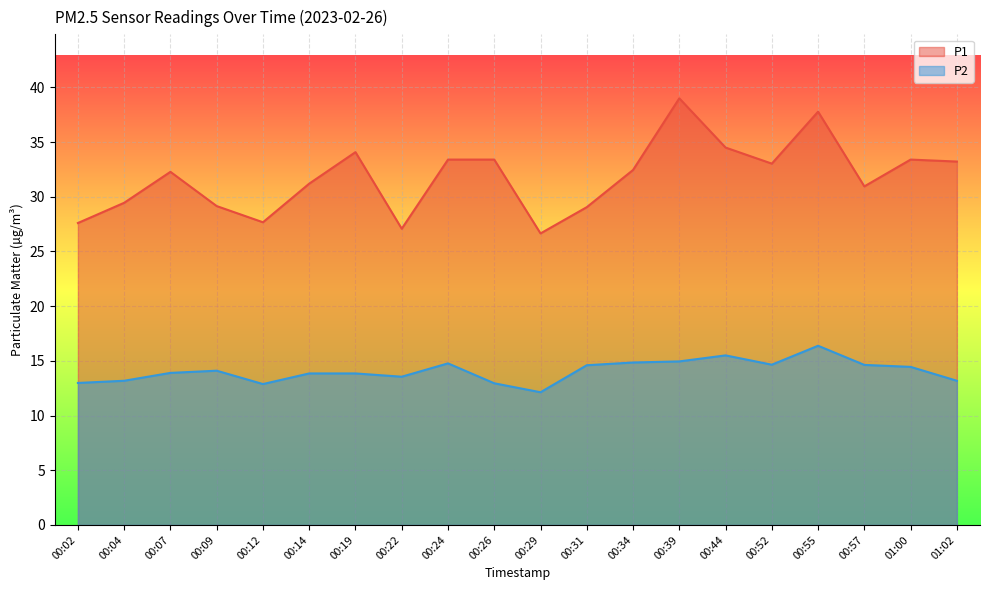

Reading left to right, transcribe all the data shown in this chart.

P1: 00:02=27.6	00:04=29.4	00:07=32.3	00:09=29.1	00:12=27.7	00:14=31.2	00:19=34.1	00:22=27.1	00:24=33.4	00:26=33.4	00:29=26.6	00:31=29.1	00:34=32.5	00:39=39.0	00:44=34.5	00:52=33.0	00:55=37.8	00:57=30.9	01:00=33.4	01:02=33.2
P2: 00:02=13.0	00:04=13.2	00:07=13.9	00:09=14.1	00:12=12.9	00:14=13.8	00:19=13.8	00:22=13.6	00:24=14.8	00:26=12.9	00:29=12.1	00:31=14.6	00:34=14.8	00:39=14.9	00:44=15.5	00:52=14.7	00:55=16.4	00:57=14.6	01:00=14.4	01:02=13.2